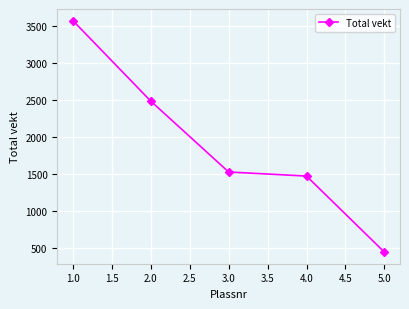

Between 4.0 and 1.0, which is larger?

1.0